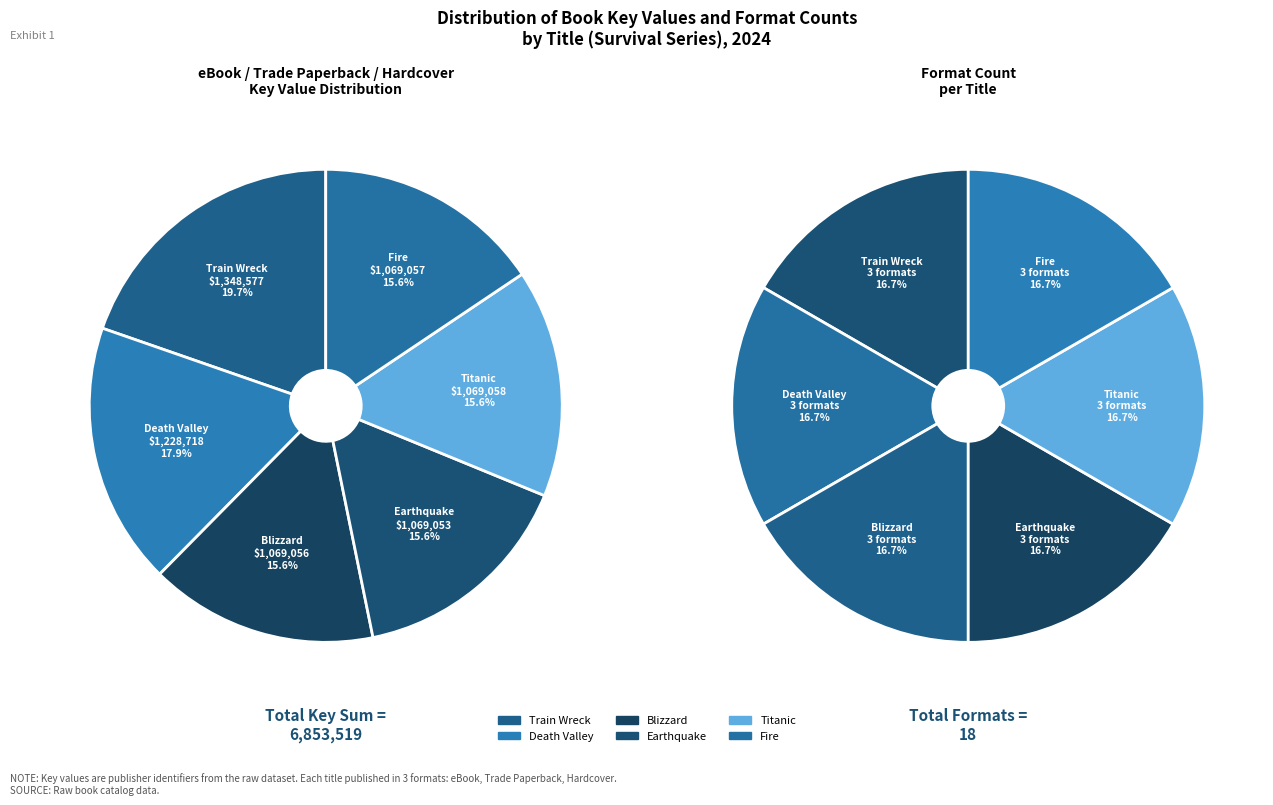

How many slices are in this pie chart?

6